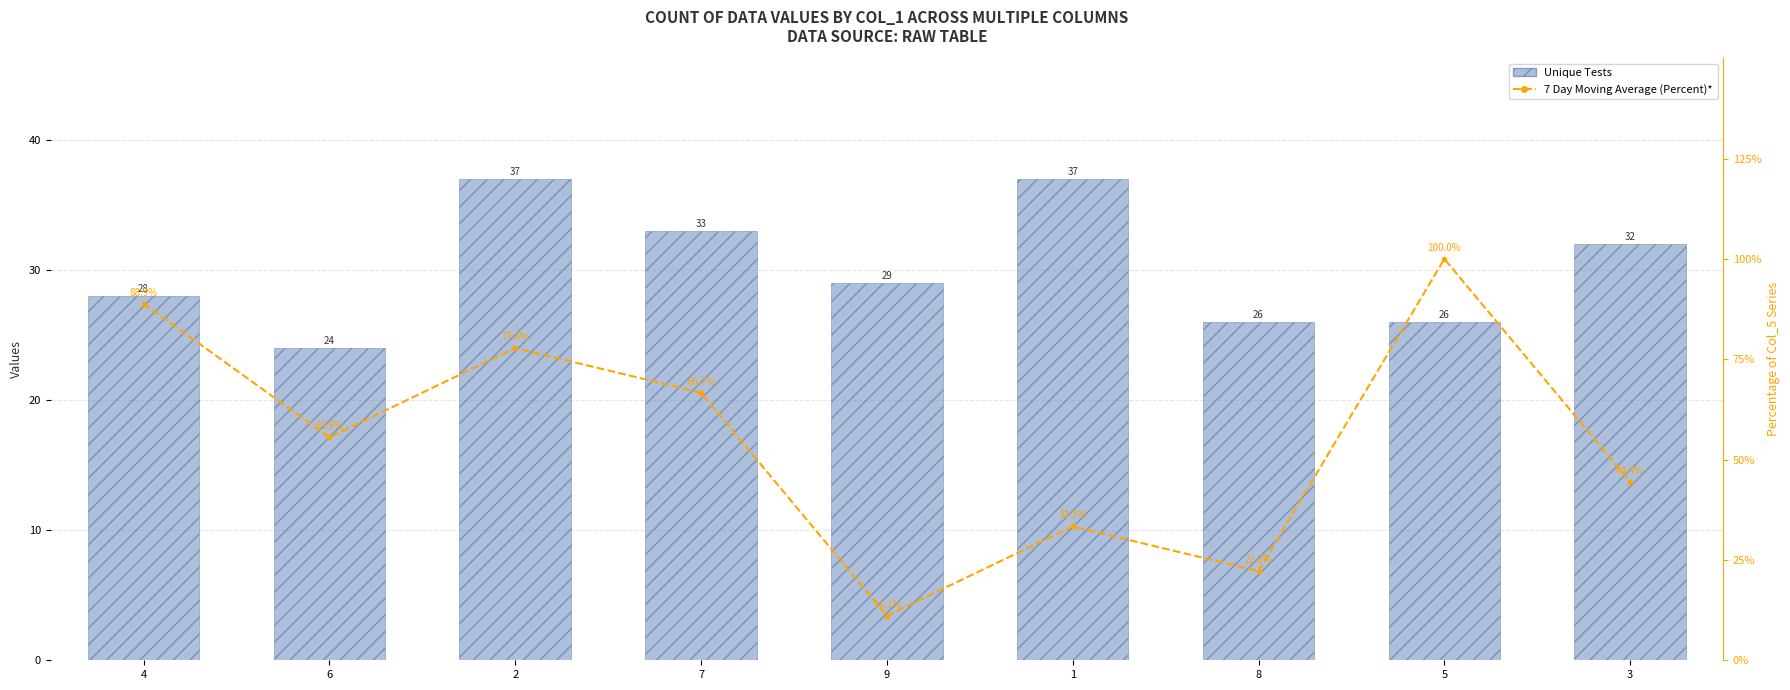

Does the chart contain any negative values?

No